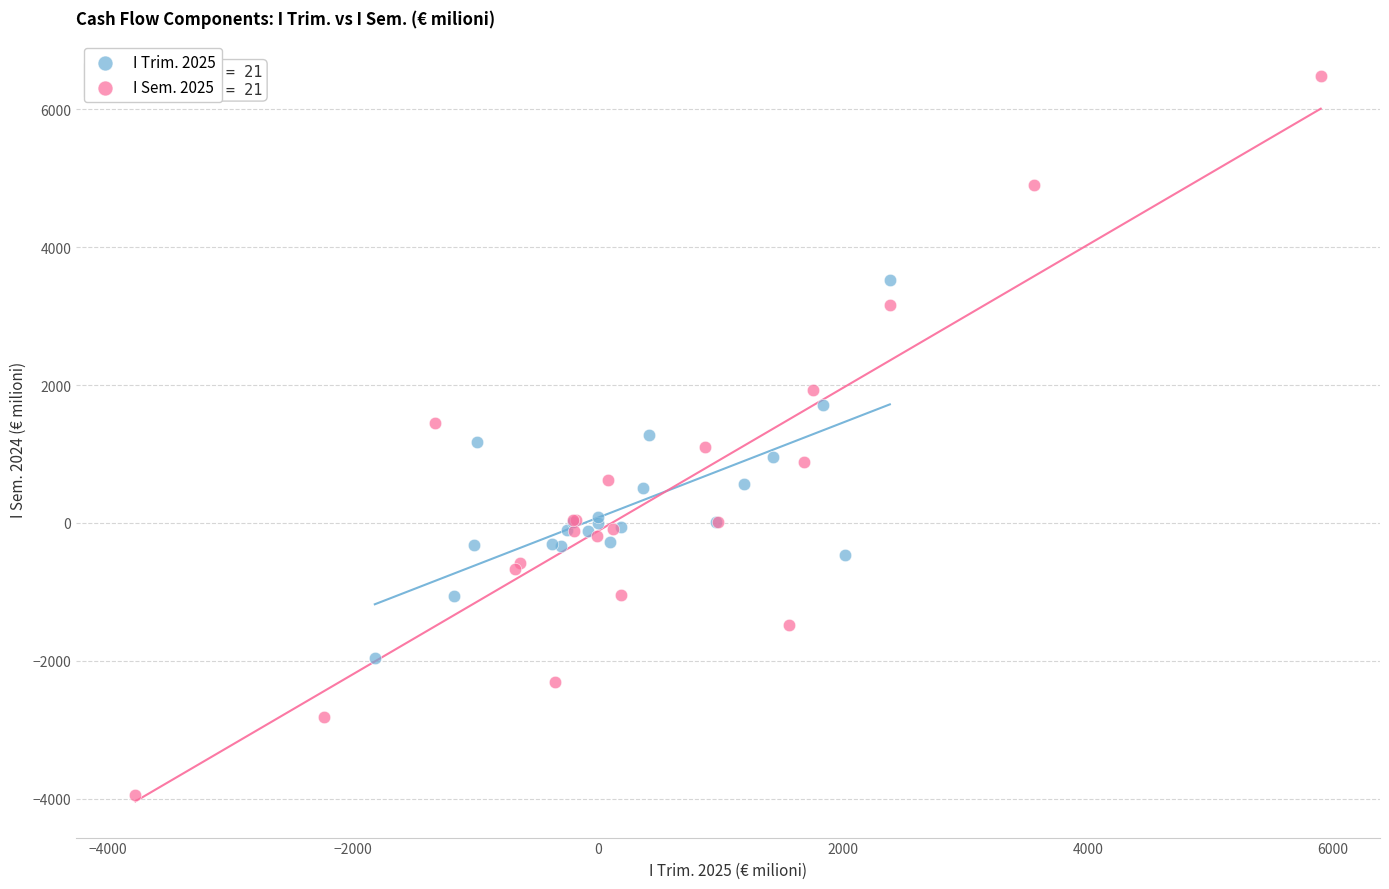

Which series has the largest Y range (max minus min)?

I Sem. 2025